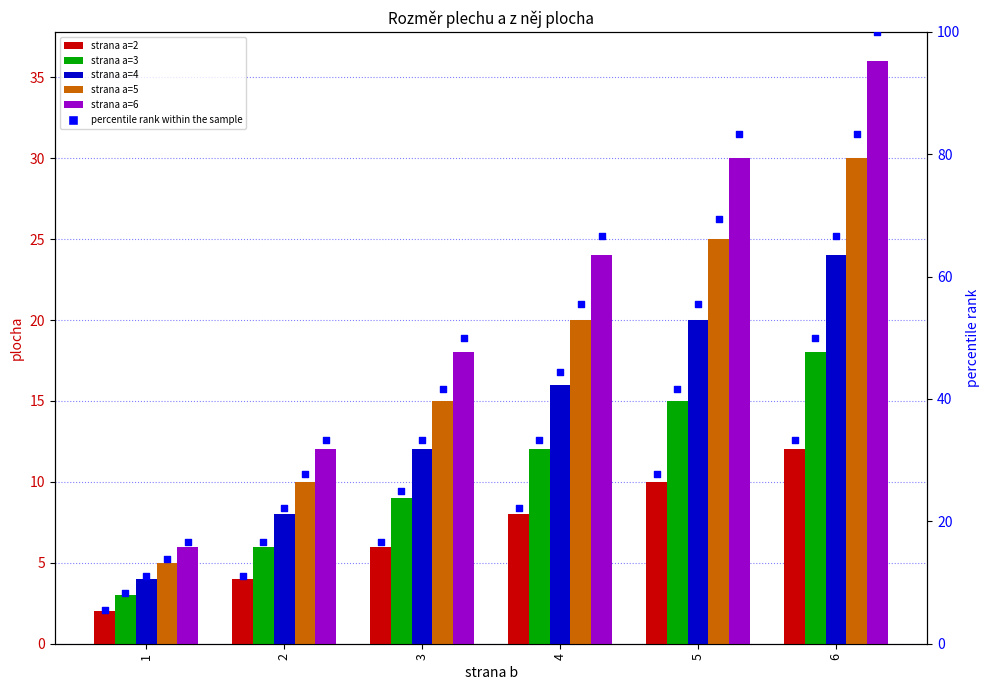

Which series has the largest total across all categories?

strana a=6